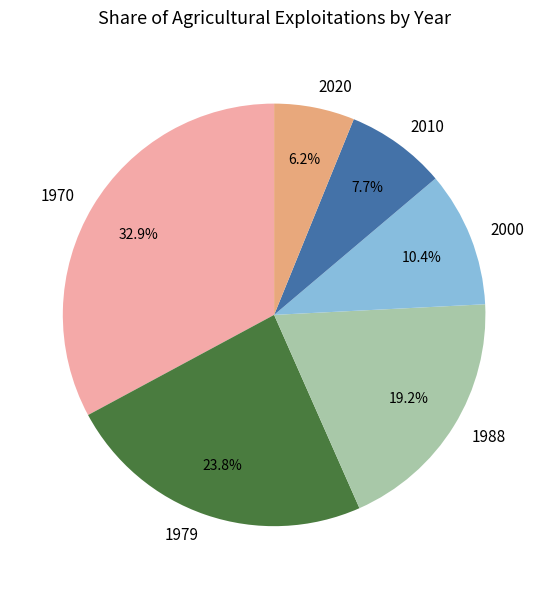

Which slice is the largest?

1970